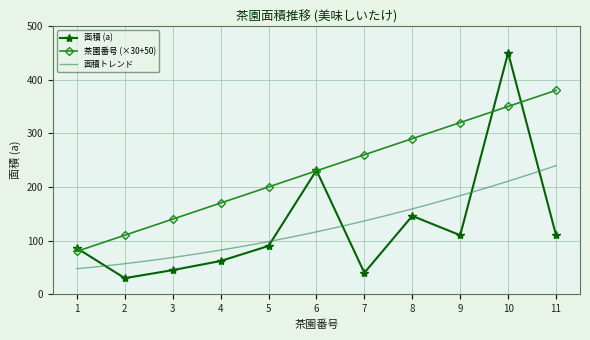

Rank the categories by 茶園番号 value from lowest to highest.

1, 2, 3, 4, 5, 6, 7, 8, 9, 10, 11